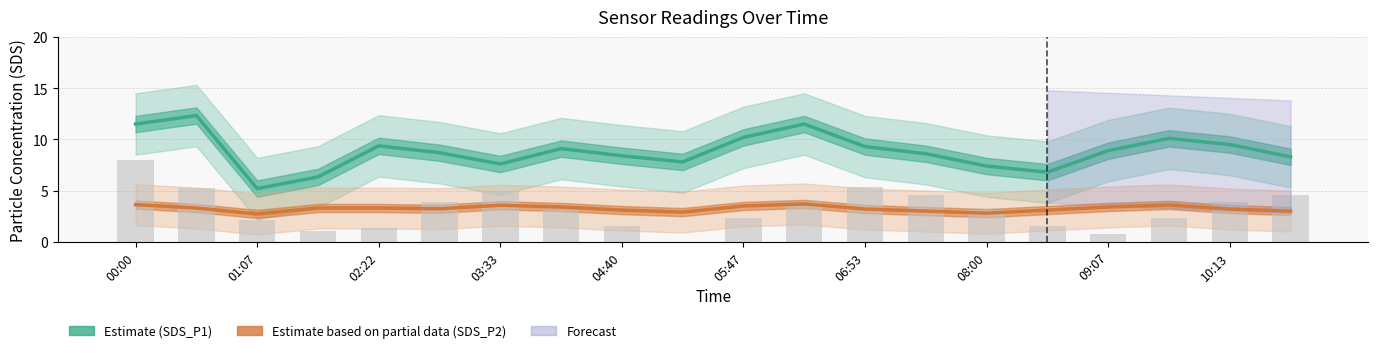

The SDS_P2 (Partial) series shows 0.8 at 08:00. True or false?

False